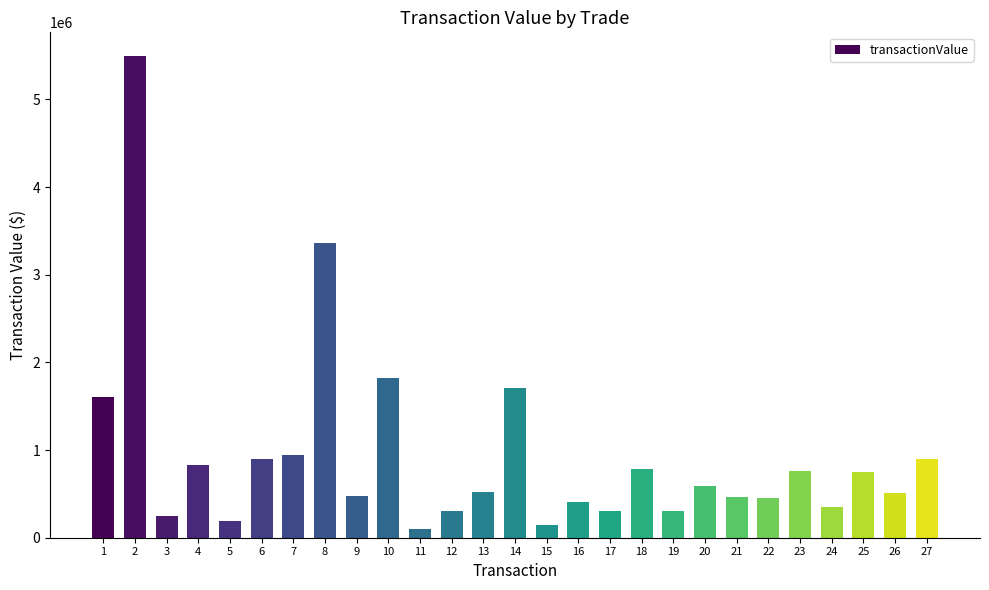

Is it true that the value at 1 is 953146?

False